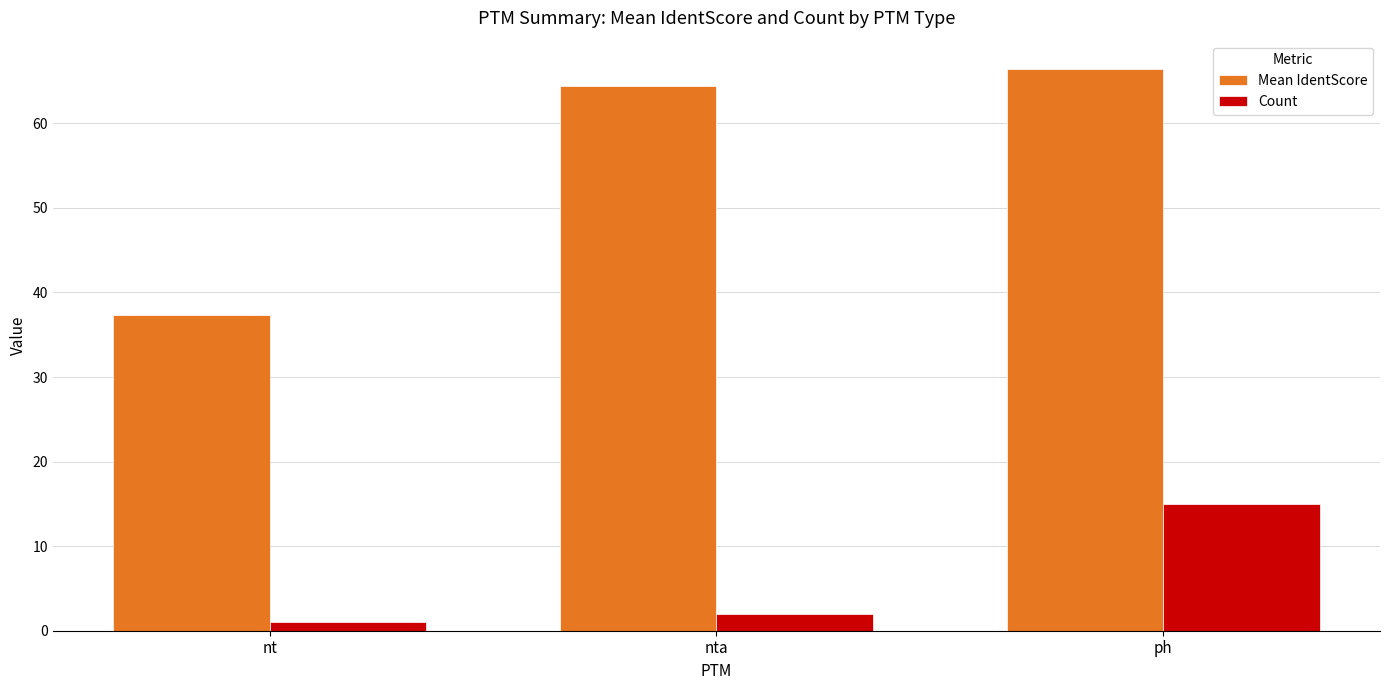

What is the sum of the Mean IdentScore values at nt and nta?

101.8